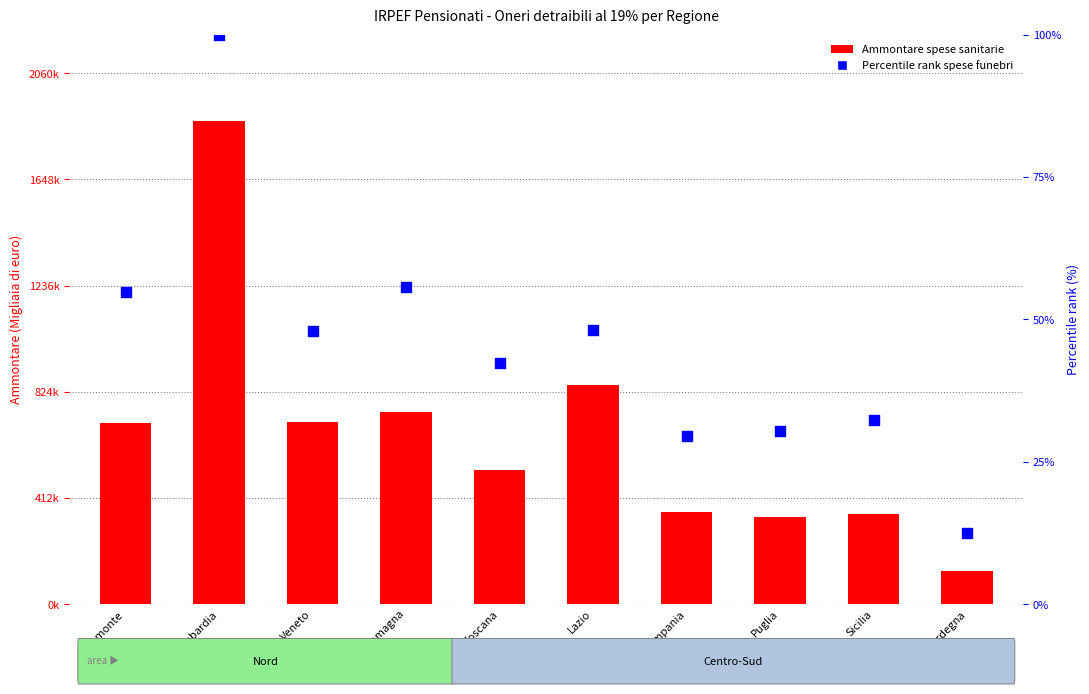

Which series has the widest spread of Y values?

Ammontare spese sanitarie